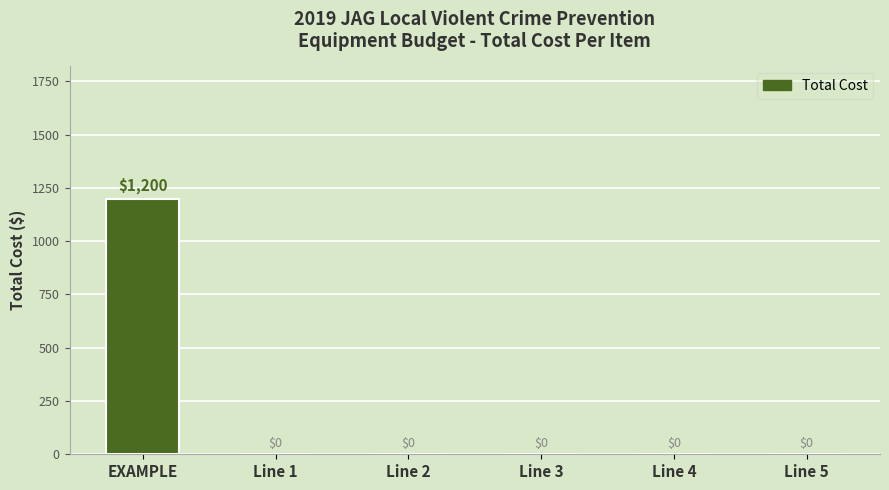

Which label corresponds to the largest value in the chart?

EXAMPLE